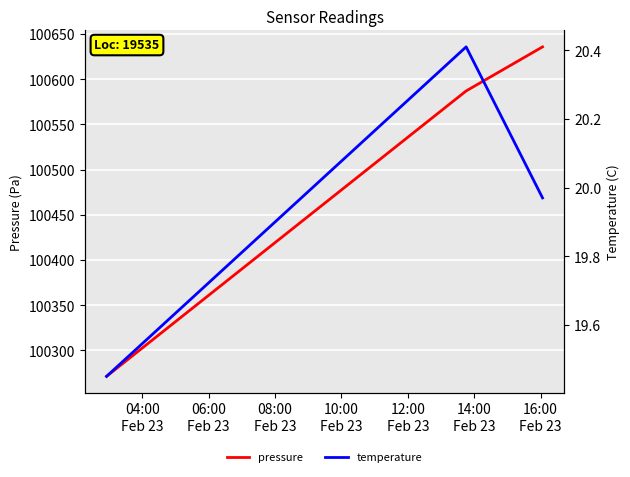

Rank the series by their maximum value, from lowest to highest.

temperature, pressure